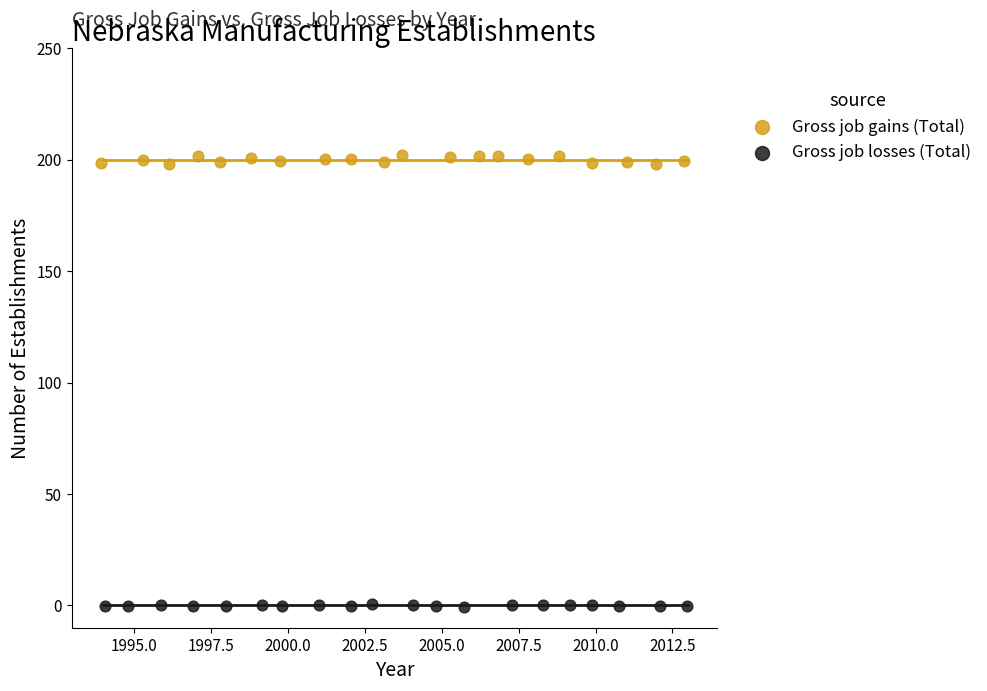

Which series has the largest Y range (max minus min)?

Gross job gains (Total)